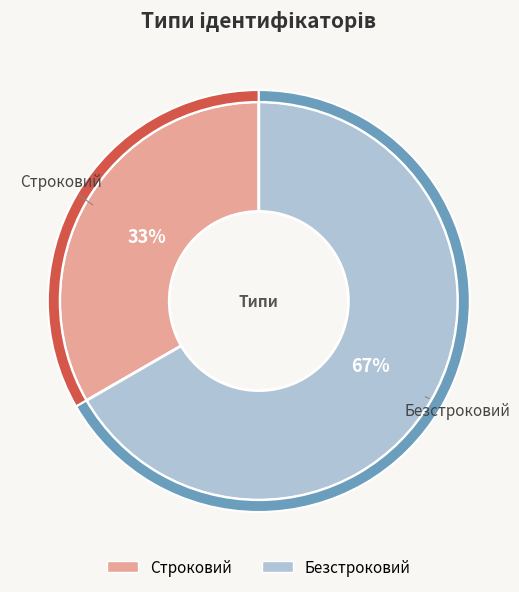

How much of the chart is everything except Строковий?

66.7%